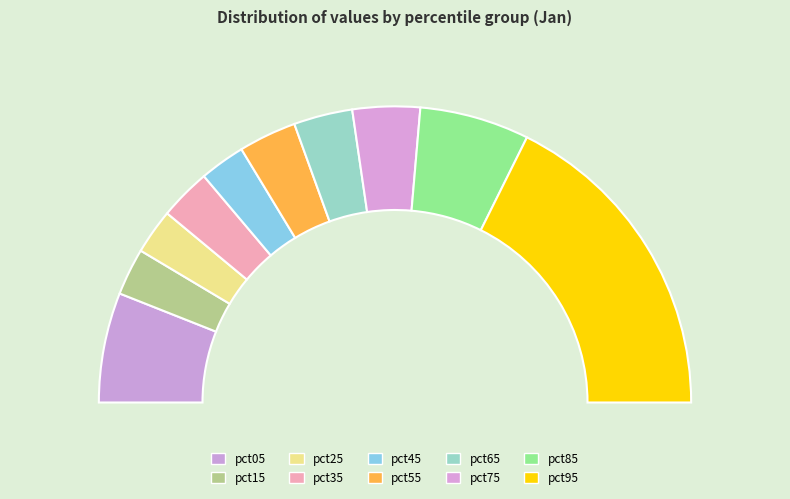

To the nearest percent, what is the difference between the pct85 and pct95 slice percentages?

23%